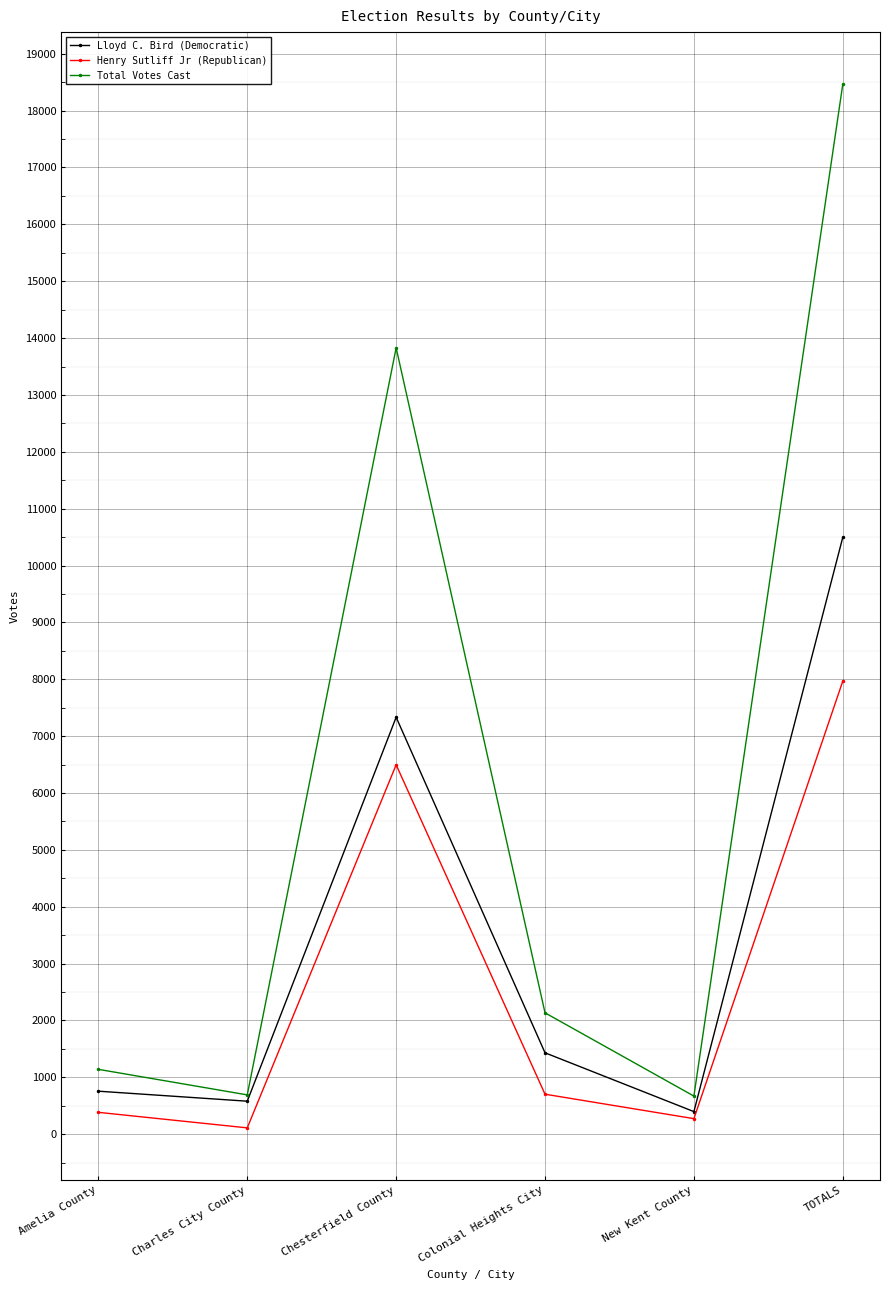

At how many categories does at least one series exceed 3236?

2